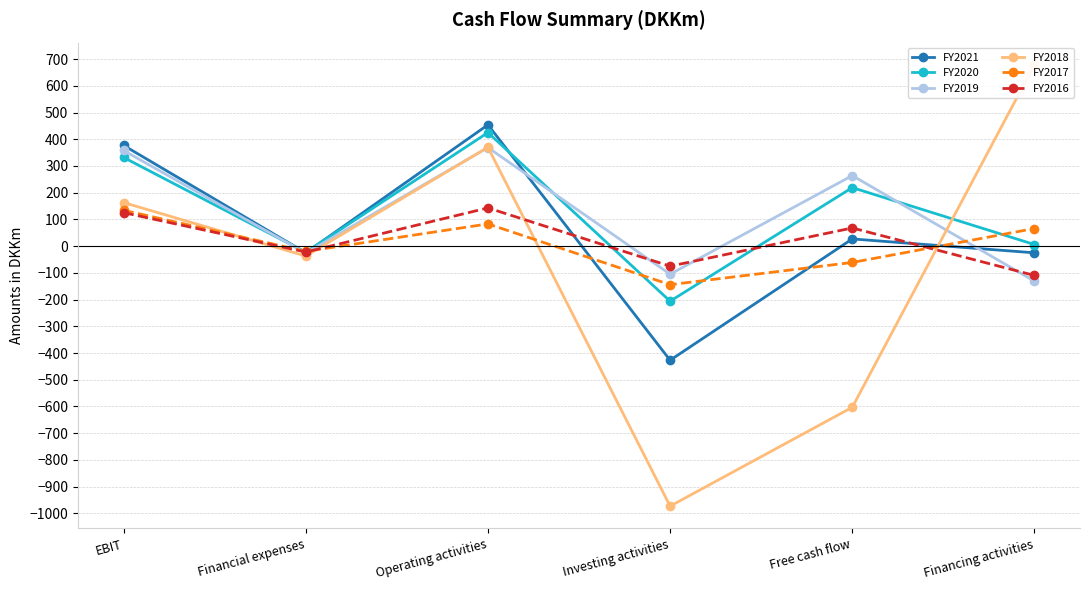

Rank the series at Financial expenses from highest to lowest value.

FY2017, FY2016, FY2020, FY2021, FY2019, FY2018